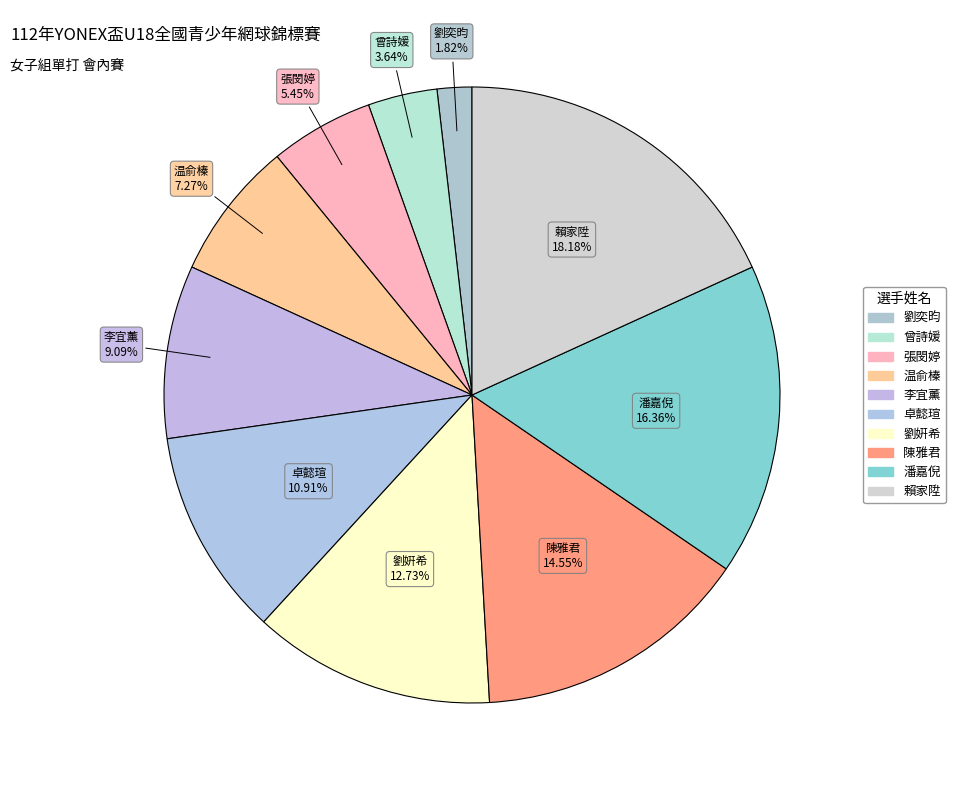

Which category has the smallest portion of the pie?

劉奕昀